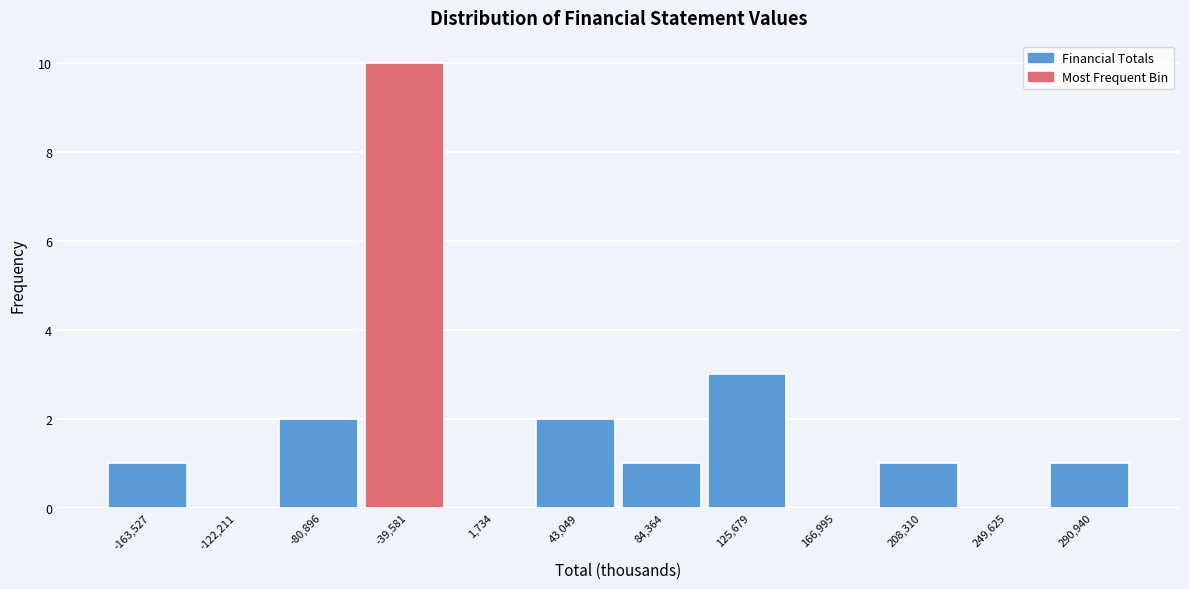

Reading left to right, transcribe all the data shown in this chart.

-163,527=1	-122,211=0	-80,896=2	-39,581=10	1,734=0	43,049=2	84,364=1	125,679=3	166,995=0	208,310=1	249,625=0	290,940=1